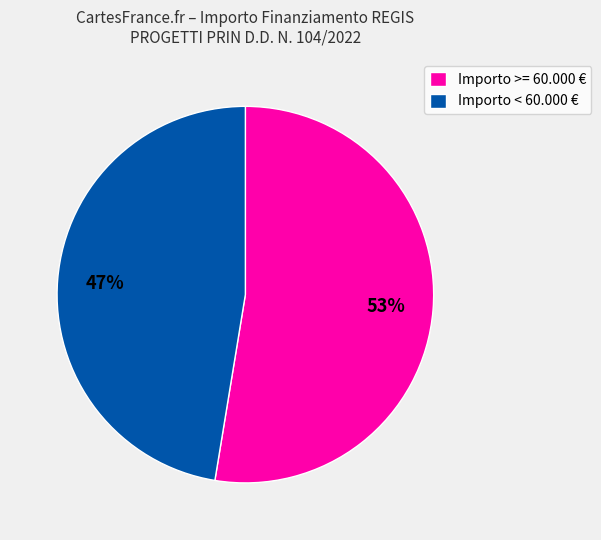

To the nearest percent, what portion does Importo >= 60.000 € represent?

53%